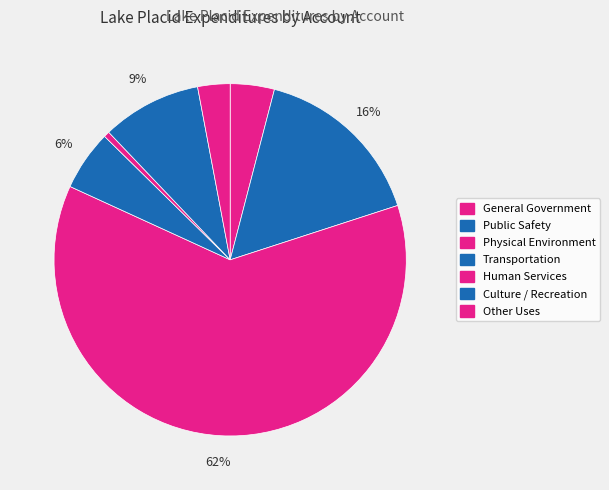

To the nearest percent, what is the average slice percentage?

14%